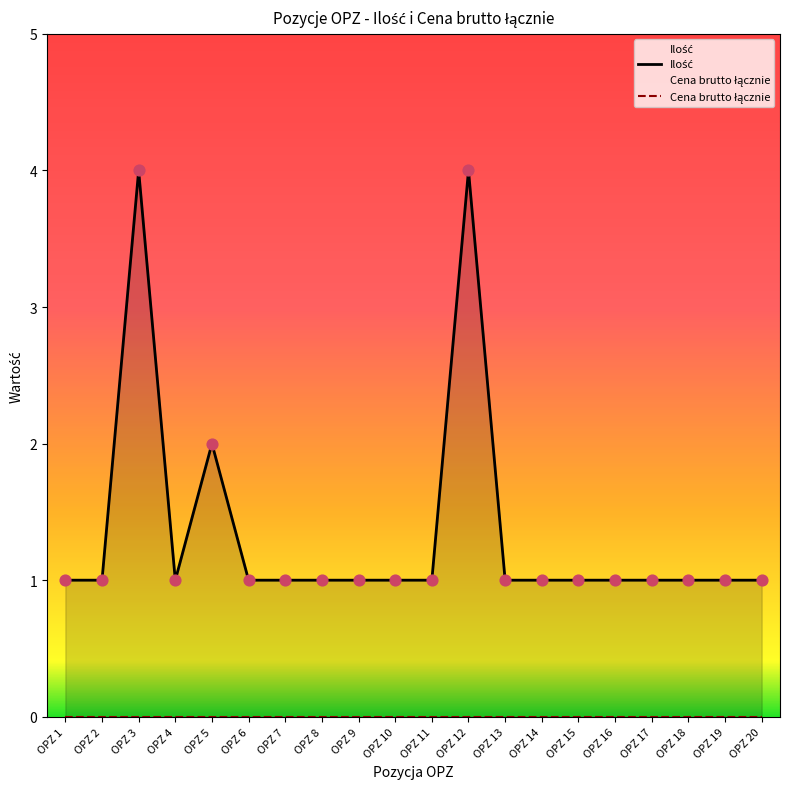

Which series reaches the minimum Y coordinate?

Cena brutto łącznie